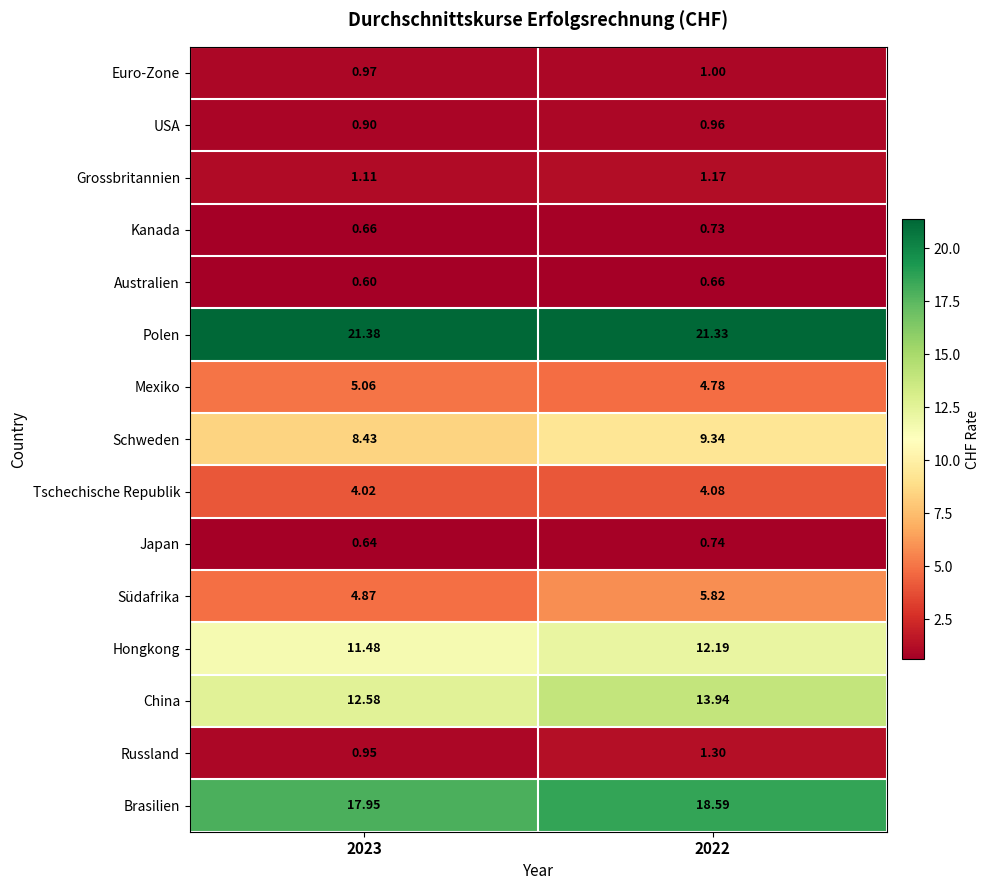

At 2023, list the series in order from smallest to largest.

Australien, Japan, Kanada, USA, Russland, Euro-Zone, Grossbritannien, Tschechische Republik, Südafrika, Mexiko, Schweden, Hongkong, China, Brasilien, Polen